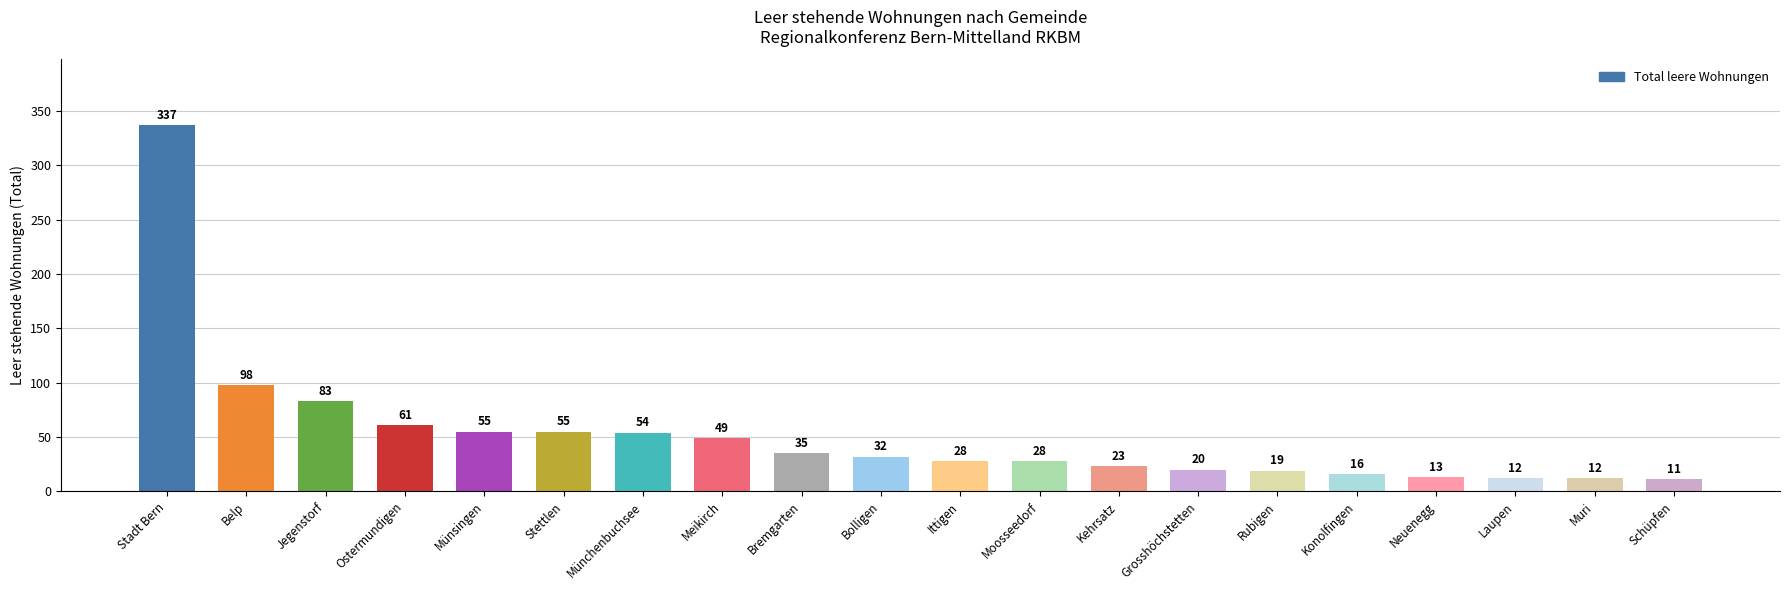

What position from the right is Jegenstorf?

18